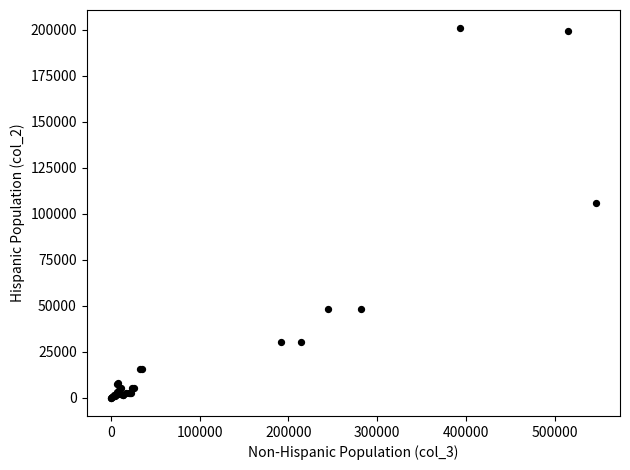

What Y value in the scatter plot is closest to 100308?

105943